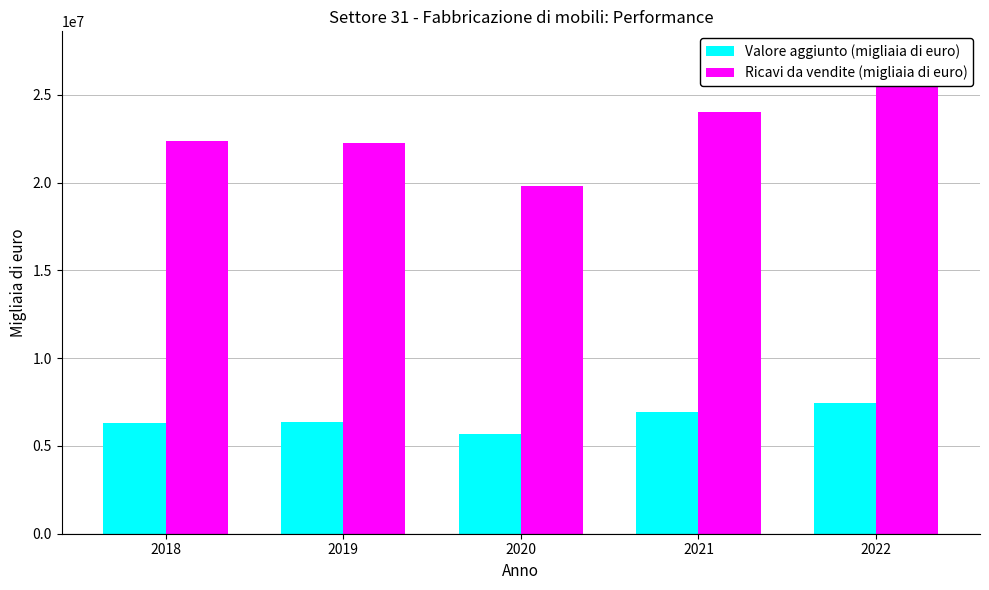

Is it true that Valore aggiunto (migliaia di euro) equals 11210560 at 2018?

False